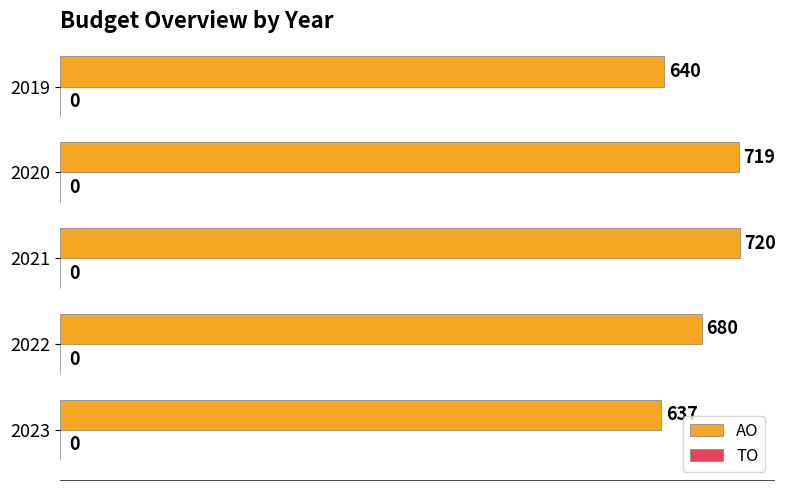

True or false: the data shows 395 at 2020.

False